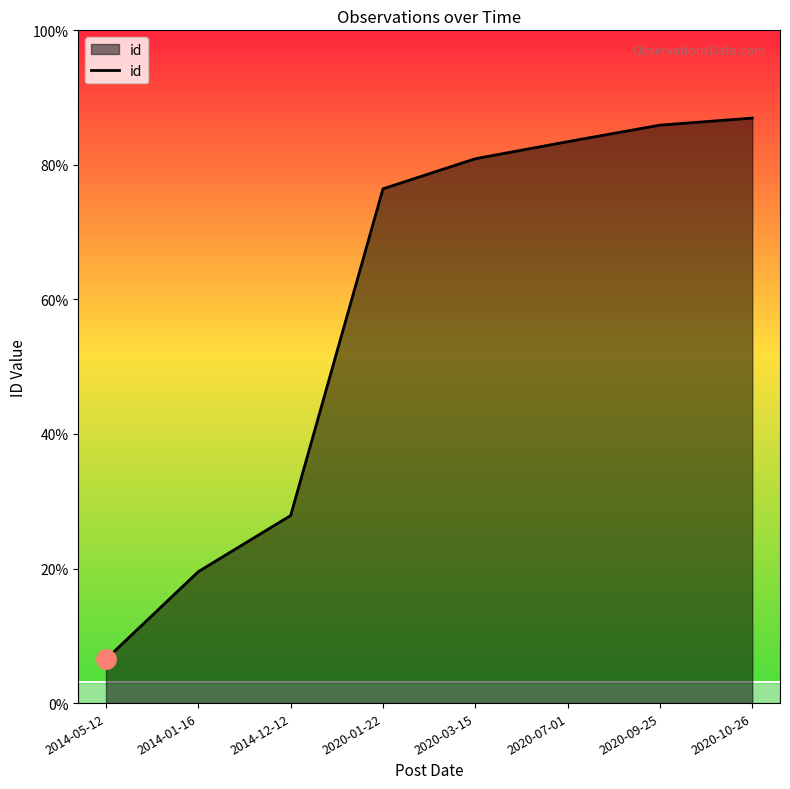

Is this an area chart (filled region under the line)?

Yes